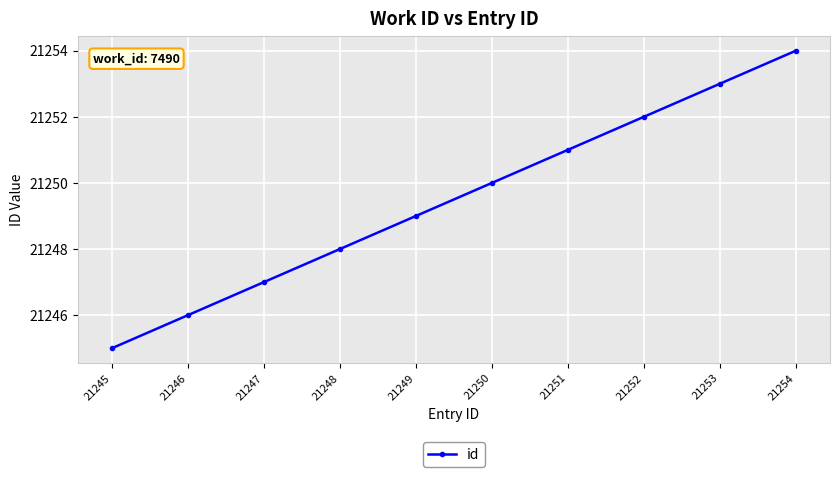

List the labels in order of value, largest first.

21254, 21253, 21252, 21251, 21250, 21249, 21248, 21247, 21246, 21245